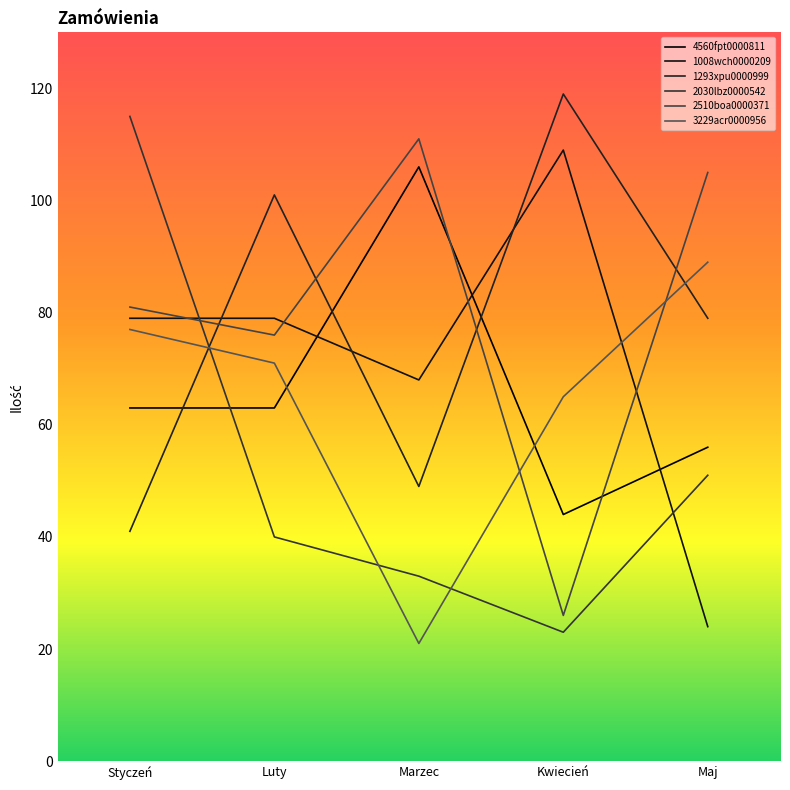

Is it true that 2030lbz0000542 equals 165 at Styczeń?

False